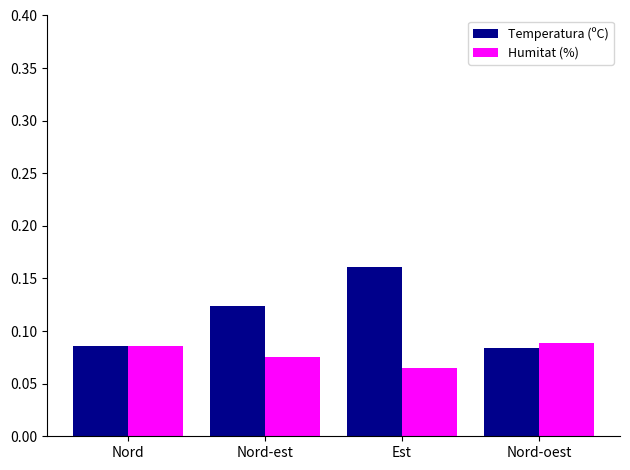

Where is Humitat (%) nearest to the value 0?

Est